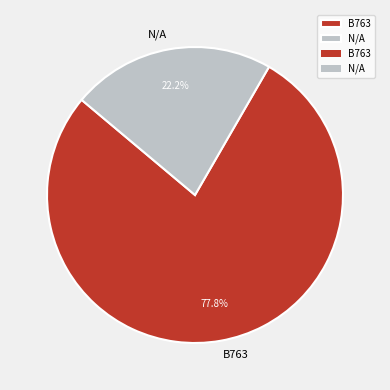

Which slice is the largest?

B763